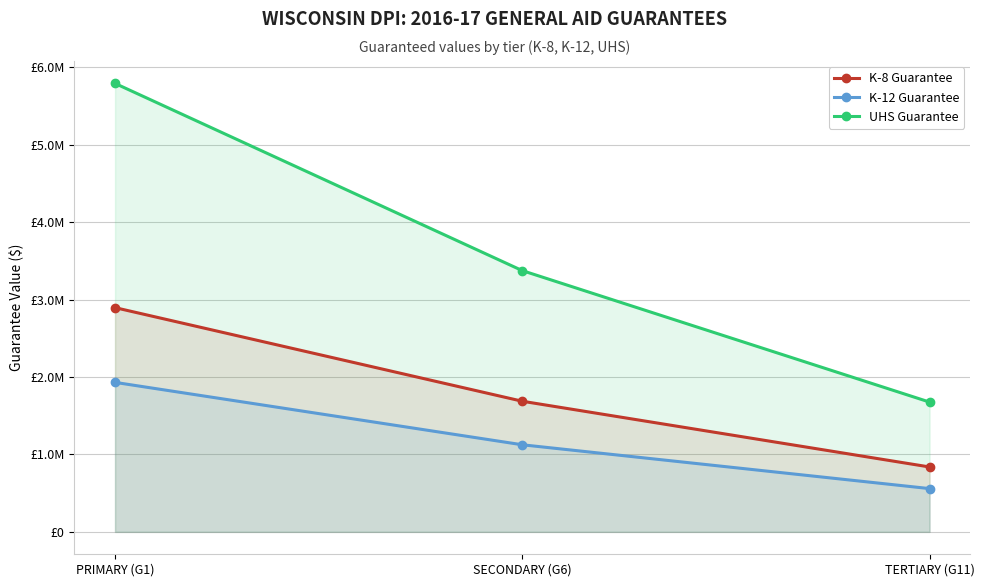

At which category does the chart reach its peak across all series?

PRIMARY (G1)